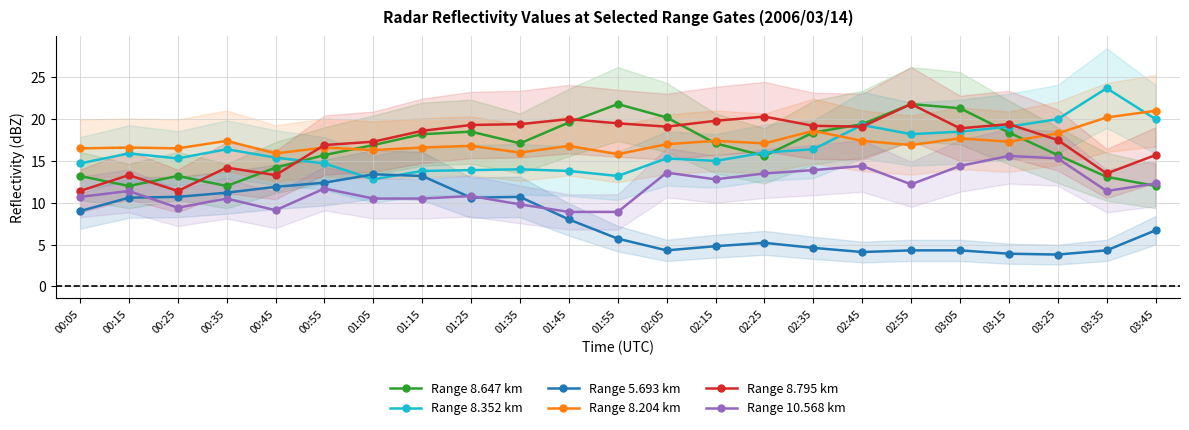

How many interior local peaks does the Range 8.352 km series have?

6